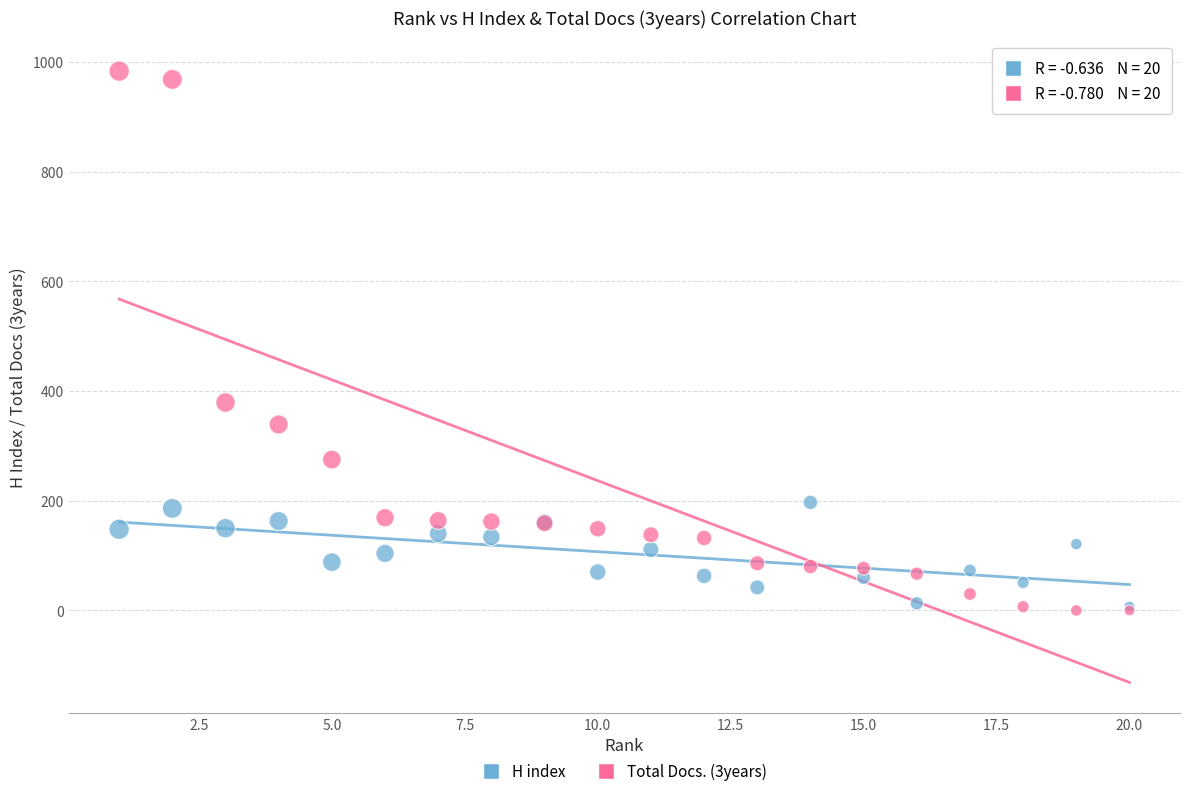

Across all series, what Y value is closest to 491?

379